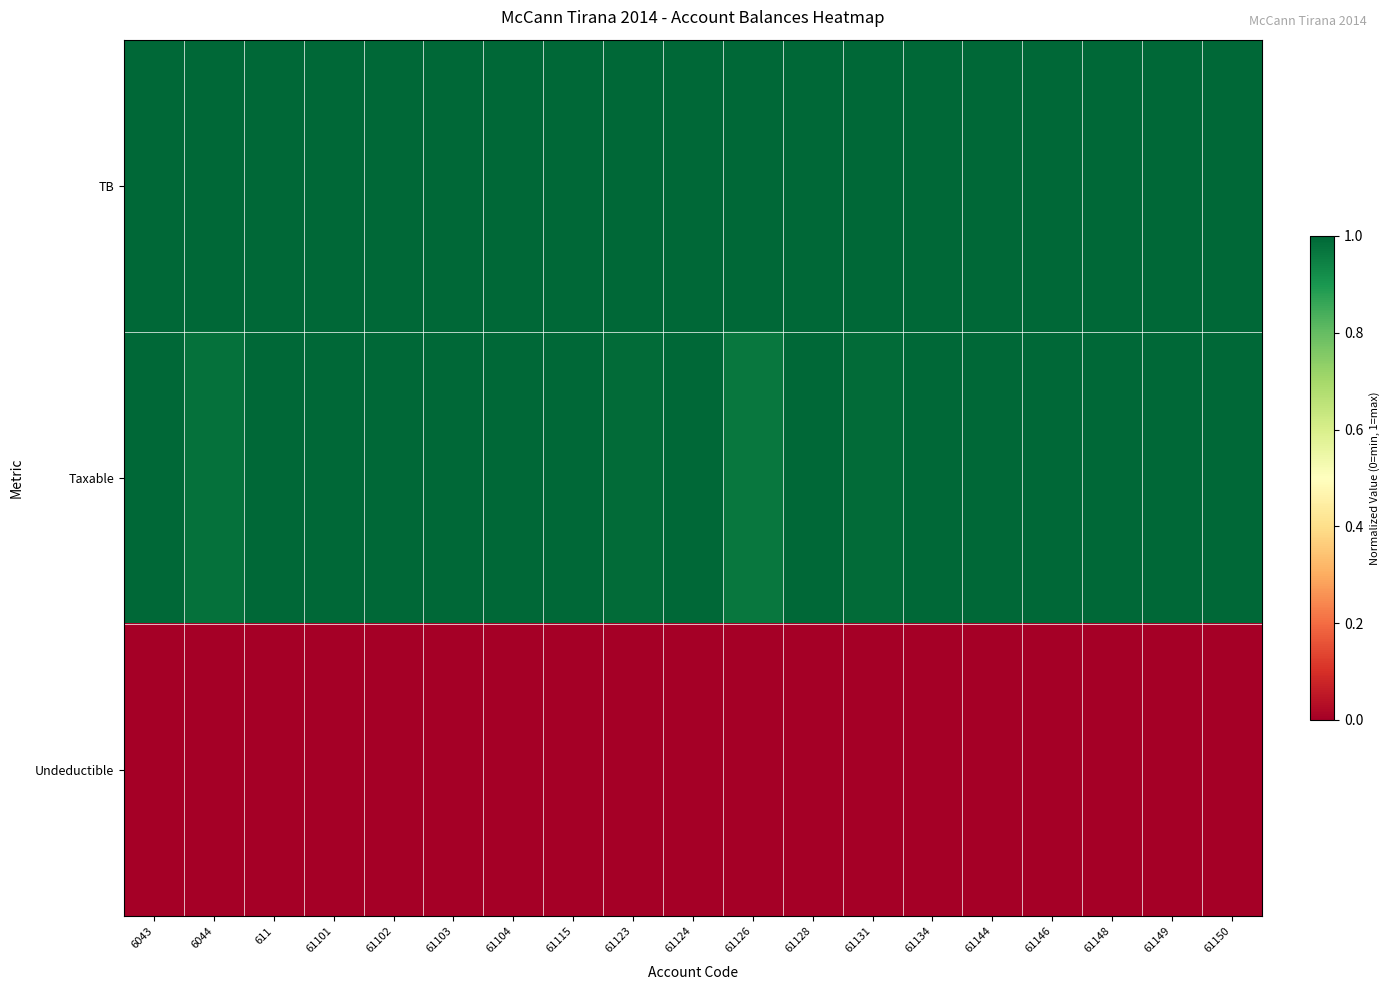

What is the maximum value shown in the chart?

1.0